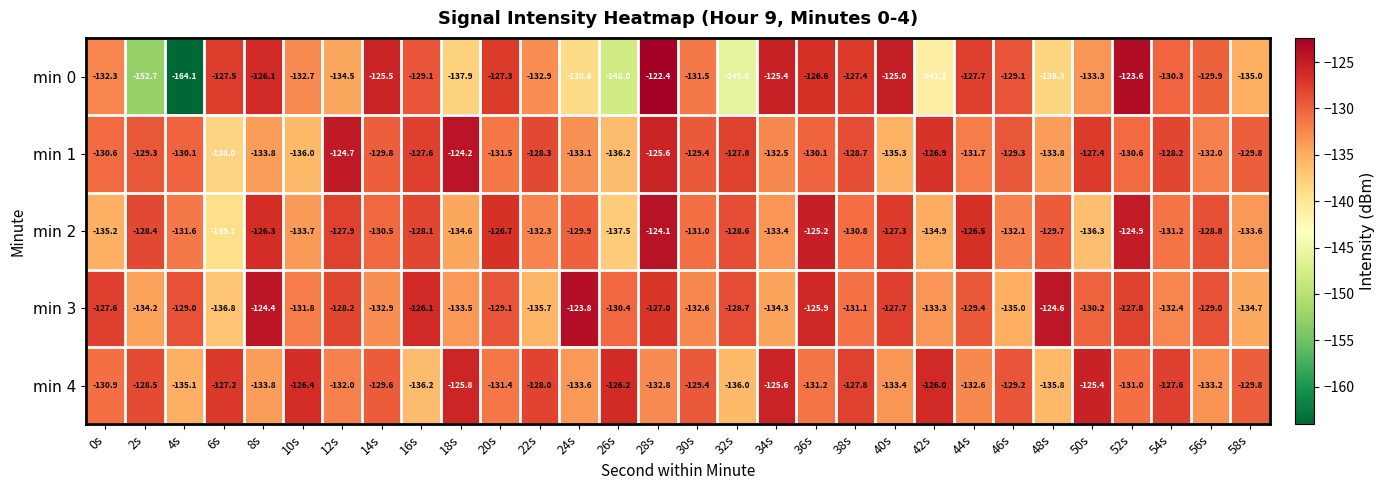

True or false: min 1 has a value of -62.5 at 2s.

False